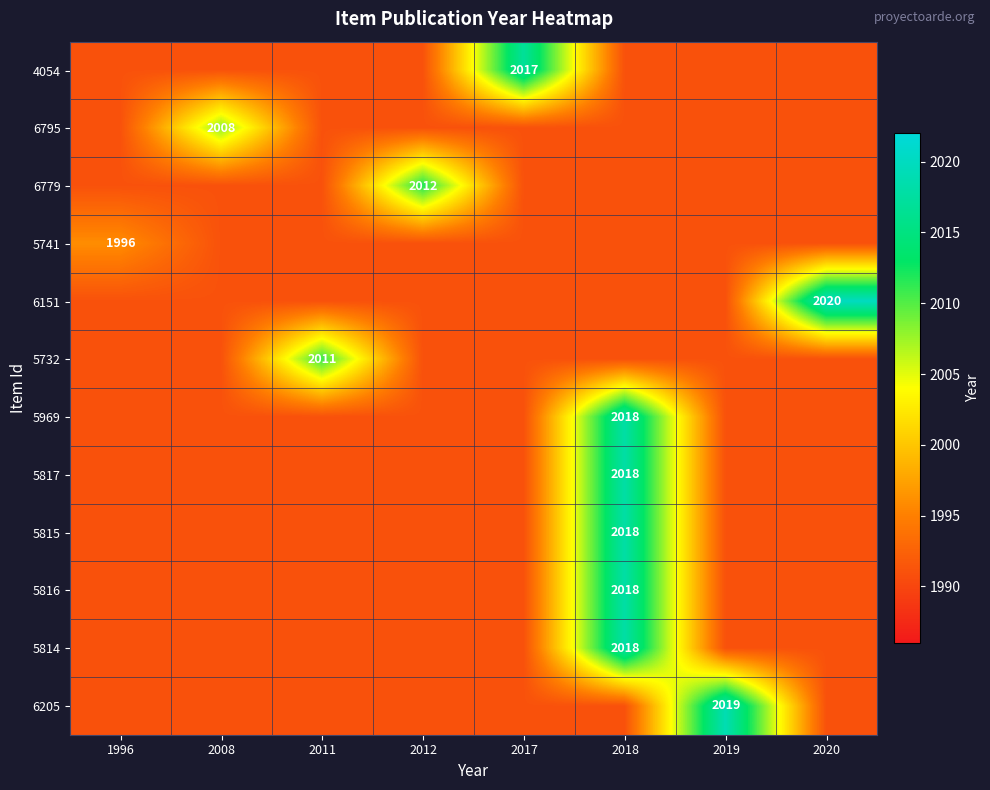

What is the difference between the maximum and minimum values in the 5816 series?

27